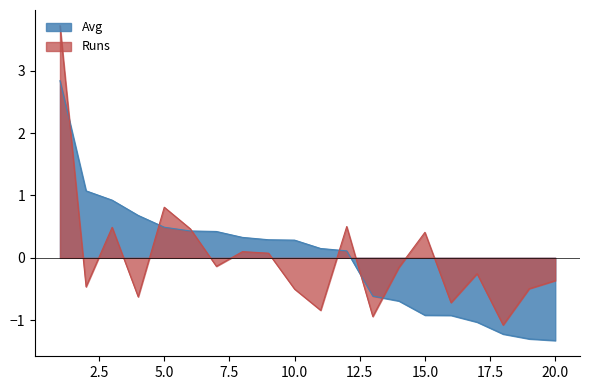

At which category is the sum across all series the highest?

1